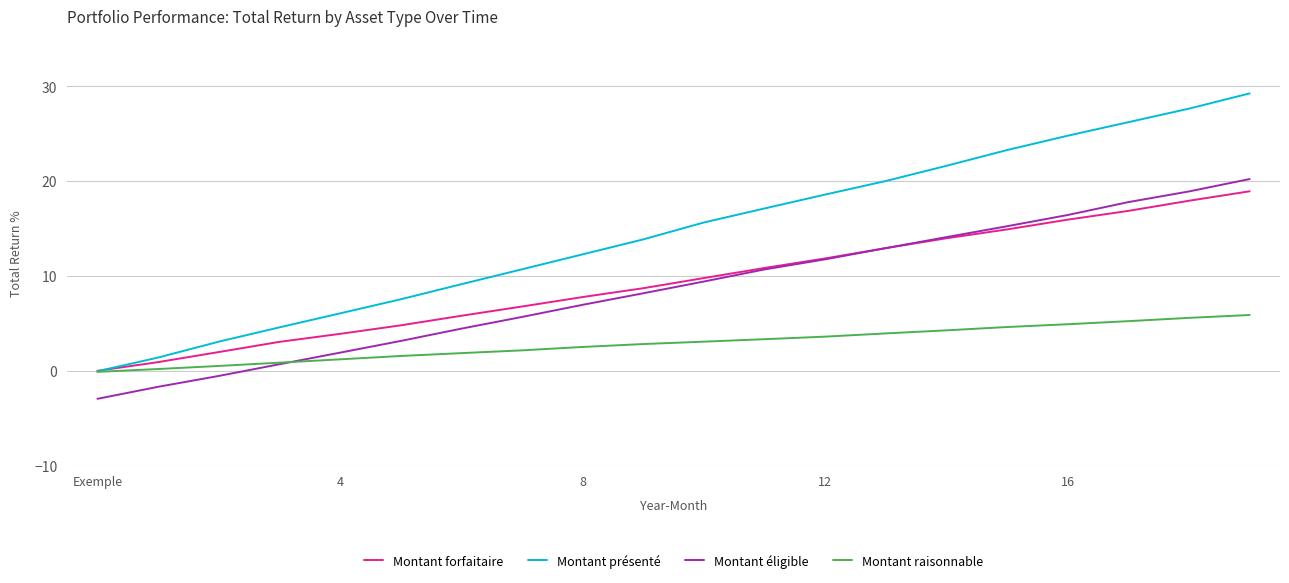

What is the smallest value displayed?

-2.9